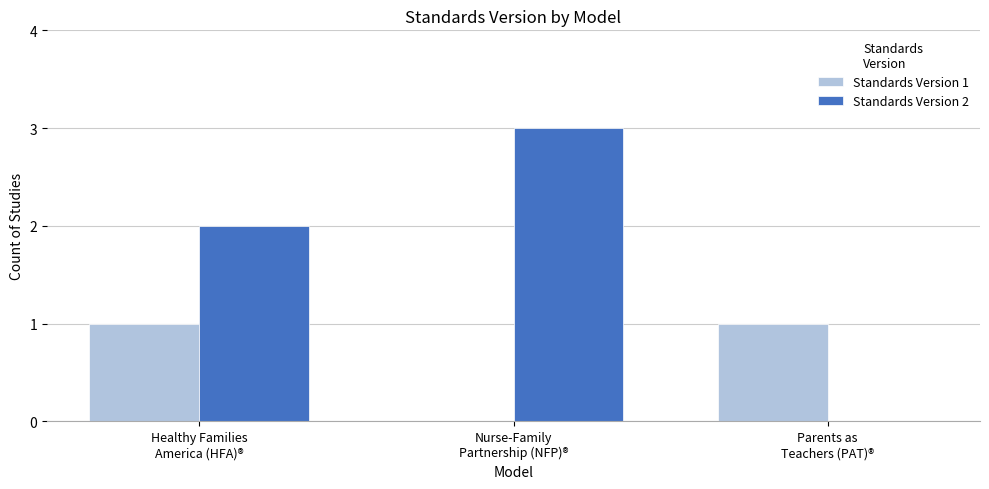

True or false: Standards Version 1 has a value of 1 at Parents as
Teachers (PAT)®.

True